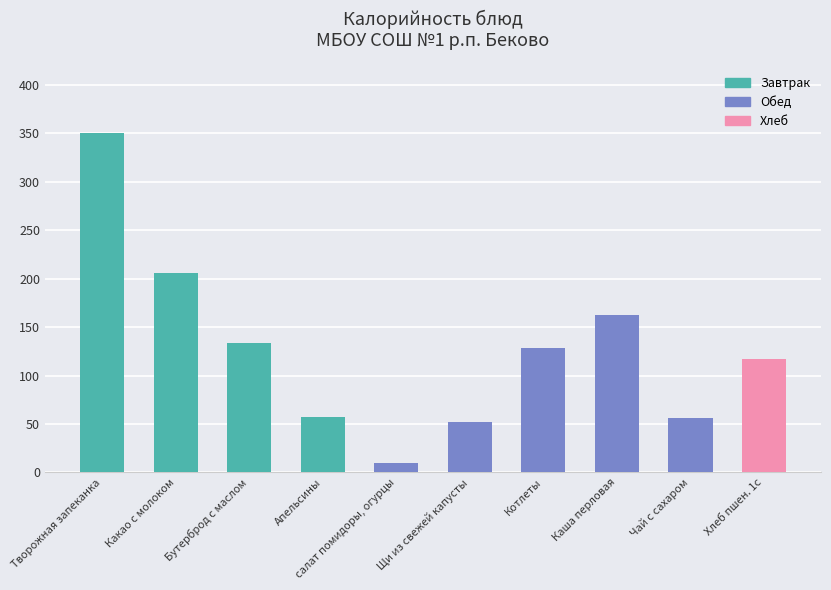

Is it true that the value at Какао с молоком is 61.3?

False